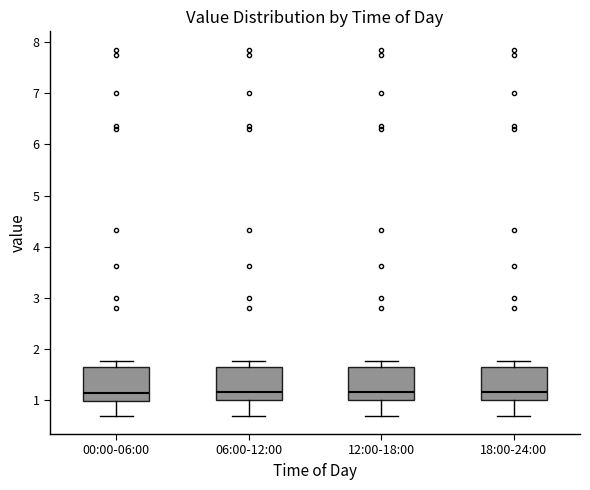

Reading left to right, read every box against the y-axis: the position of its median line, the range the box covers, and the ends of its whiskers. The values are not printed on the chart, so give them approximately, as read against the axis.

00:00-06:00: median 1.2, box 1.0 to 1.6, whiskers 0.7 to 1.8
06:00-12:00: median 1.2, box 1.0 to 1.6, whiskers 0.7 to 1.8
12:00-18:00: median 1.2, box 1.0 to 1.6, whiskers 0.7 to 1.8
18:00-24:00: median 1.2, box 1.0 to 1.6, whiskers 0.7 to 1.8